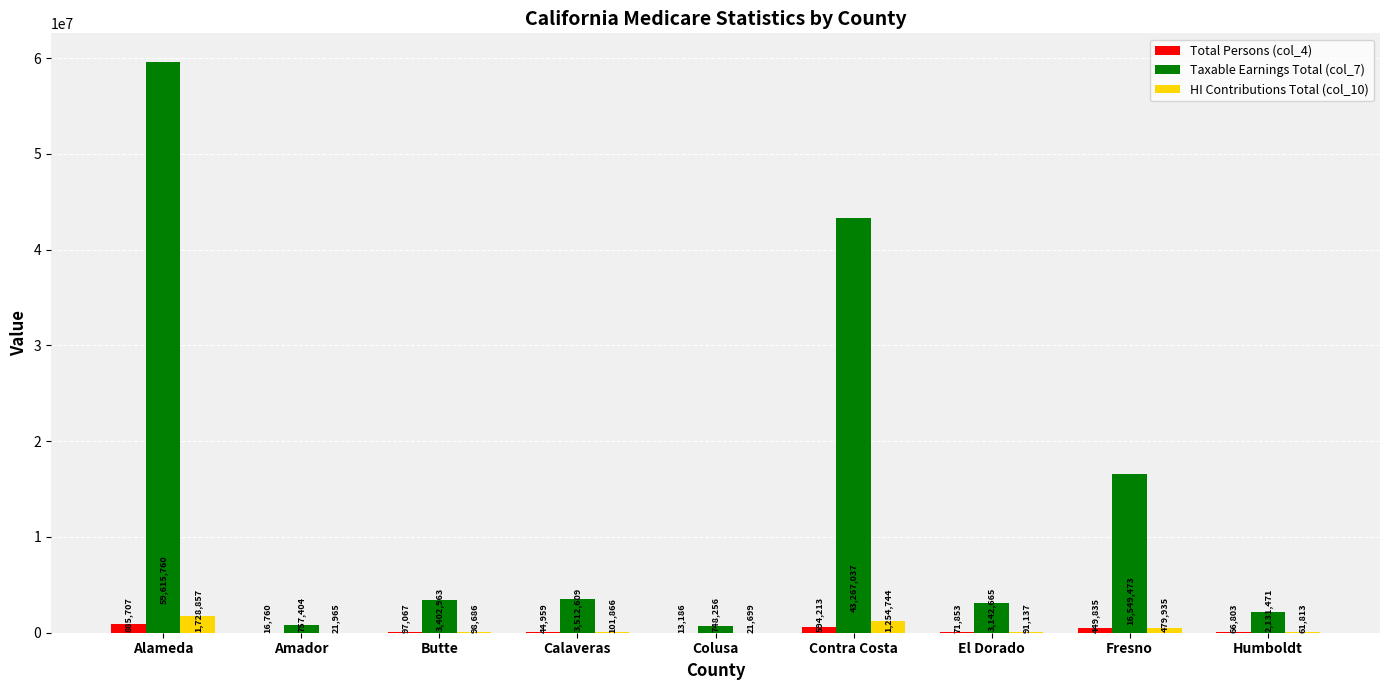

True or false: HI Contributions Total (col_10) has a value of 21699 at Colusa.

True